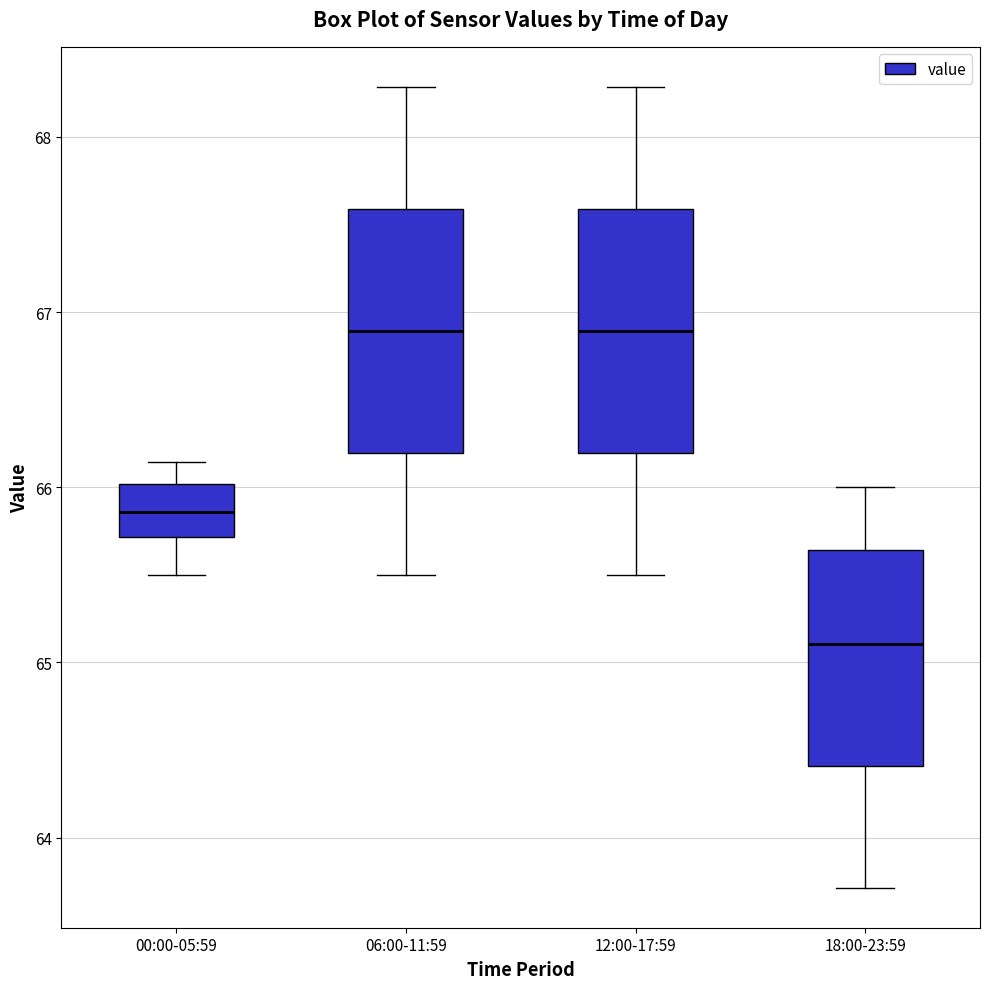

Where does the upper whisker of the box for 00:00-05:59 end on the y-axis? The values are not printed on the chart, so give them approximately, as read against the axis.

66.1